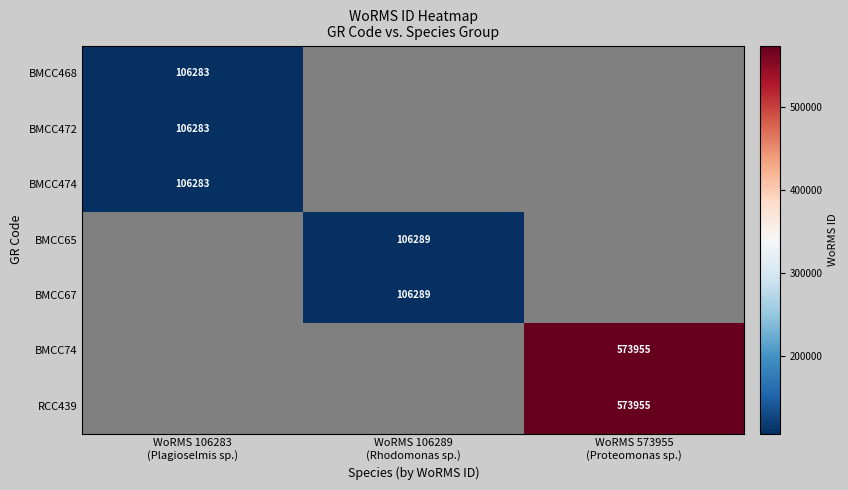

Rank the categories by BMCC474 value from lowest to highest.

WoRMS 106283 (Plagioselmis sp.), WoRMS 106289 (Rhodomonas sp.), WoRMS 573955 (Proteomonas sp.)